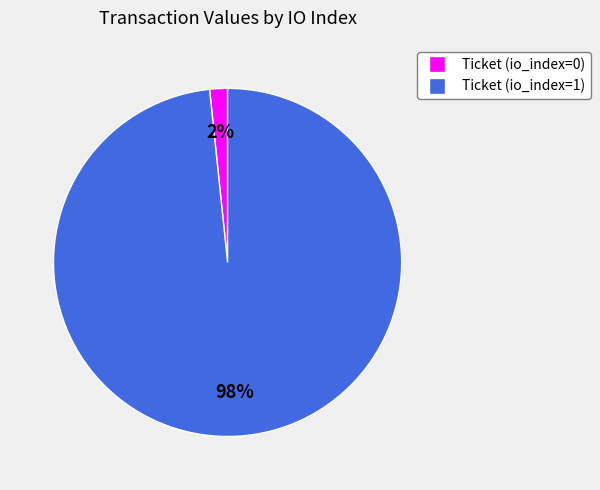

Between Ticket (io_index=1) and Ticket (io_index=0), which is larger?

Ticket (io_index=1)